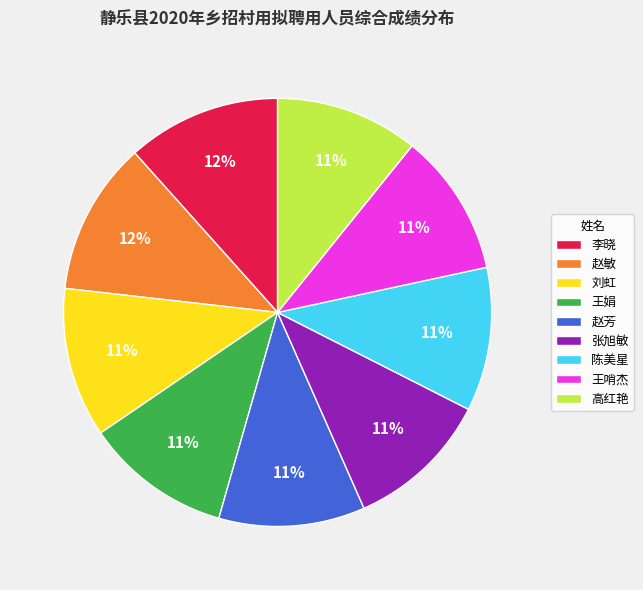

Combined, do 陈美星 and 张旭敏 account for over 50%?

No